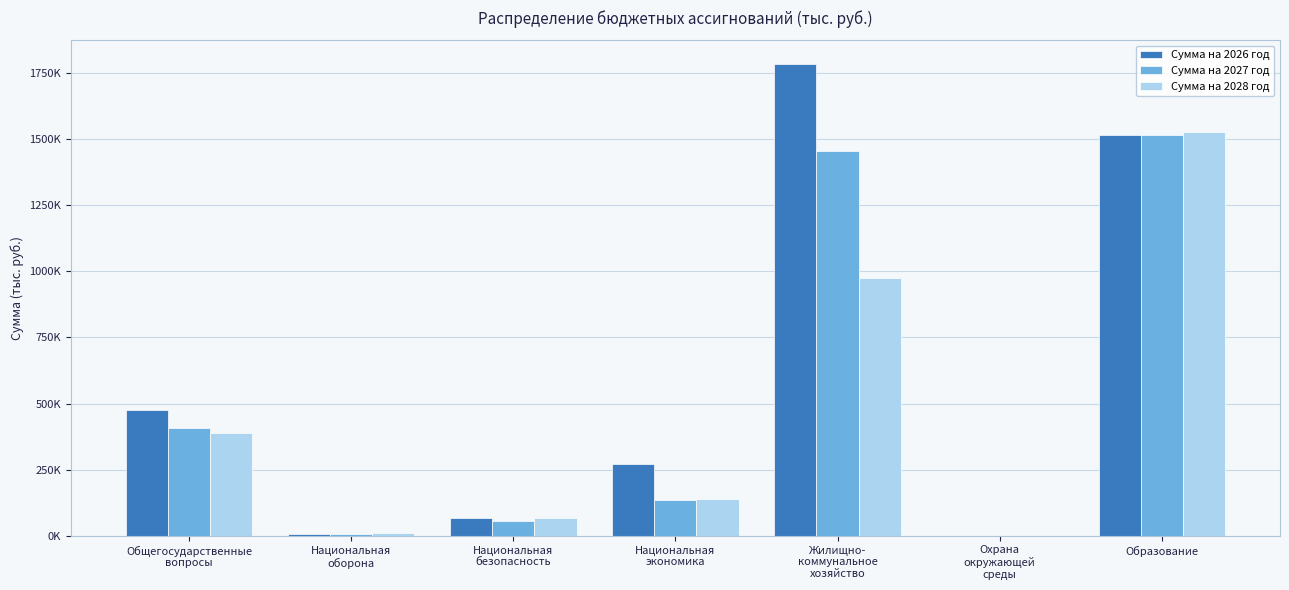

What are all the series names shown in the legend?

Сумма на 2026 год, Сумма на 2027 год, Сумма на 2028 год